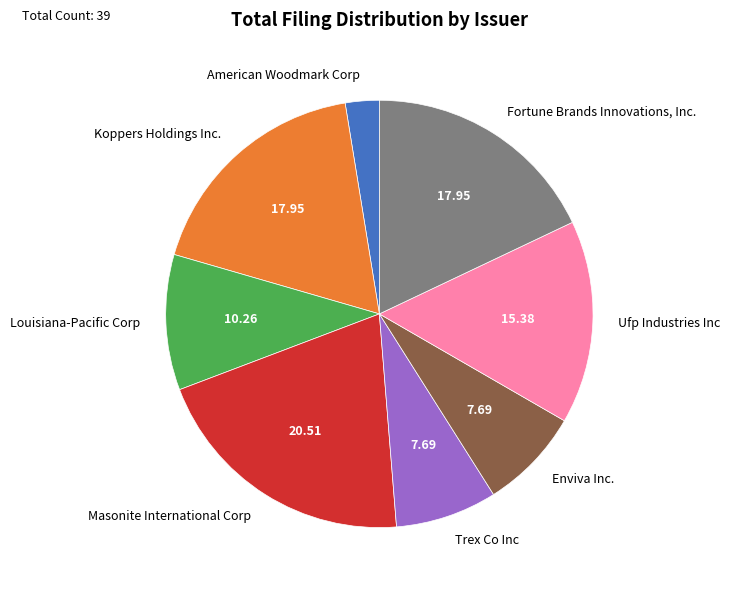

Count the number of slices in the pie.

8